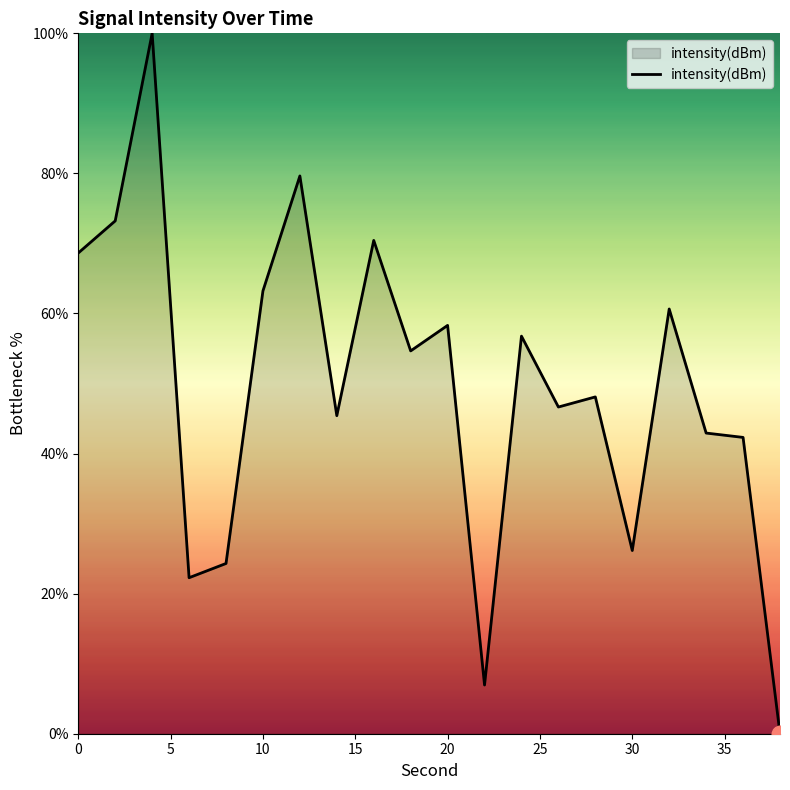

What is the difference between the maximum and minimum values?

100.0